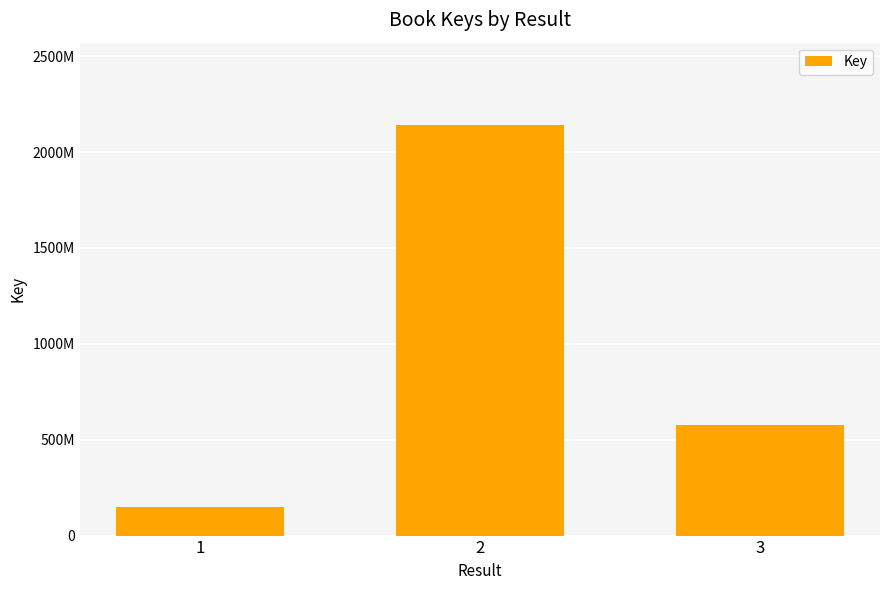

Rank the categories by value from highest to lowest.

2, 3, 1